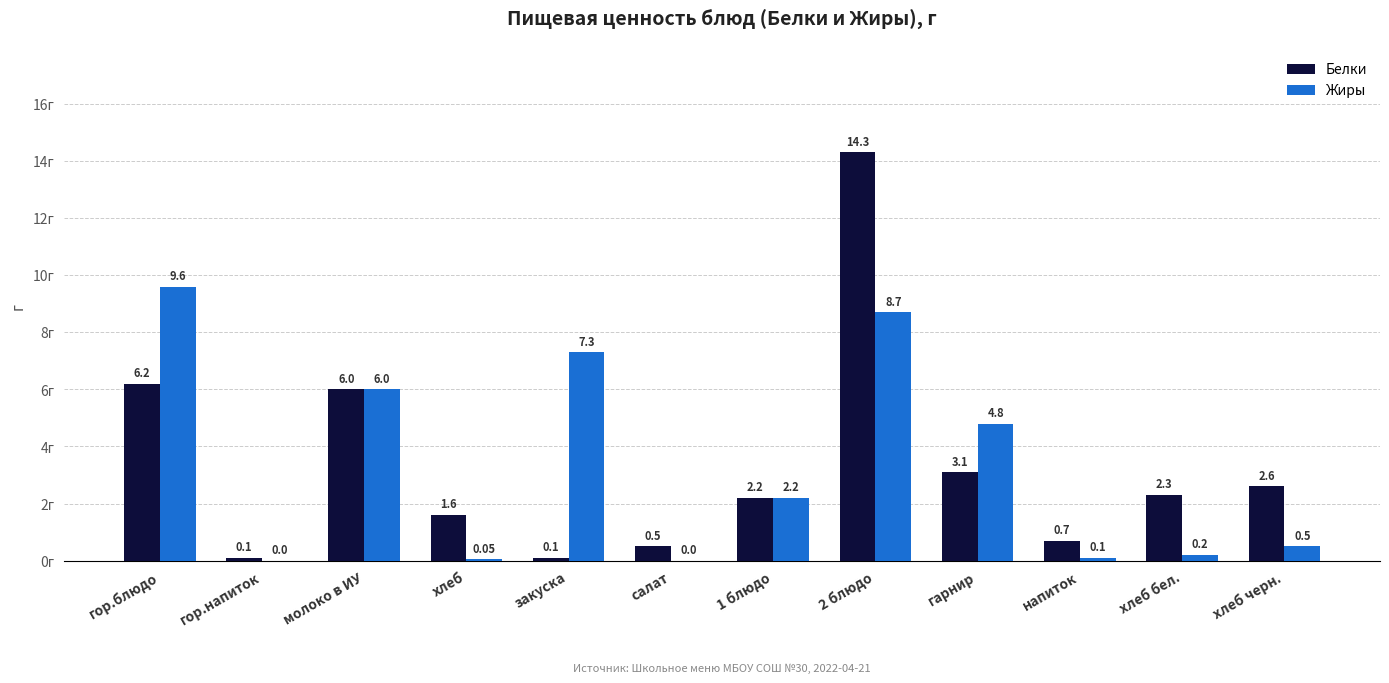

Which category has the highest value in the Жиры series?

гор.блюдо